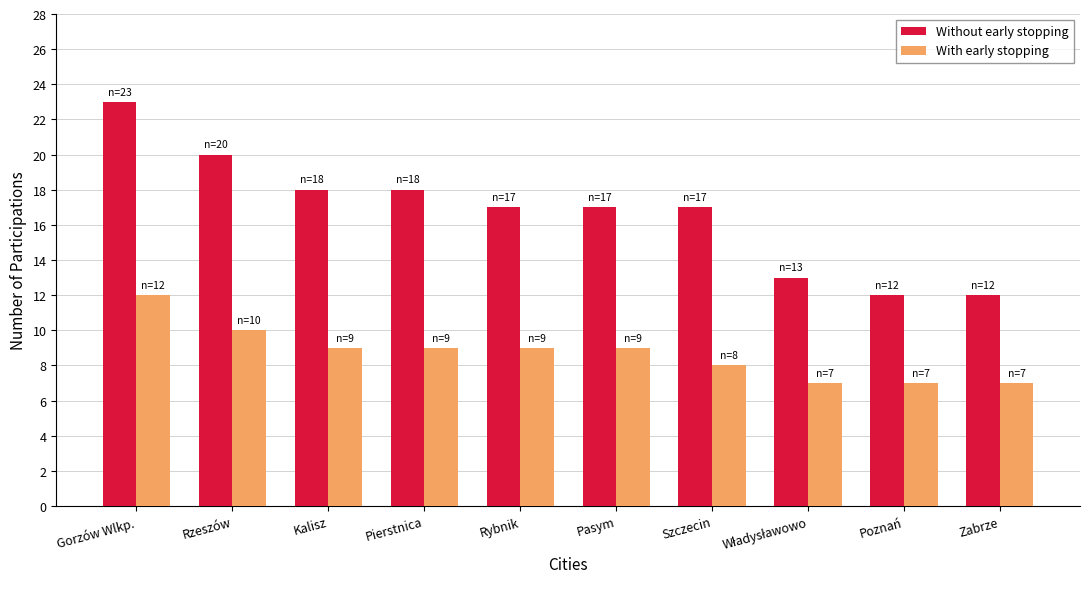

Which series has the largest range (max minus min)?

Without early stopping